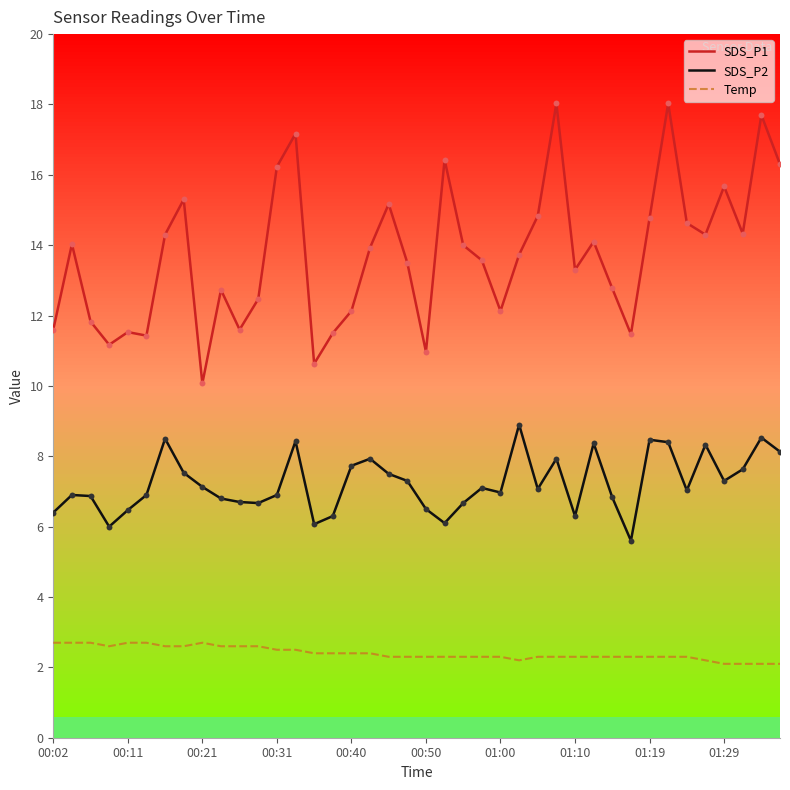

At which category is the sum across all series the highest?

33